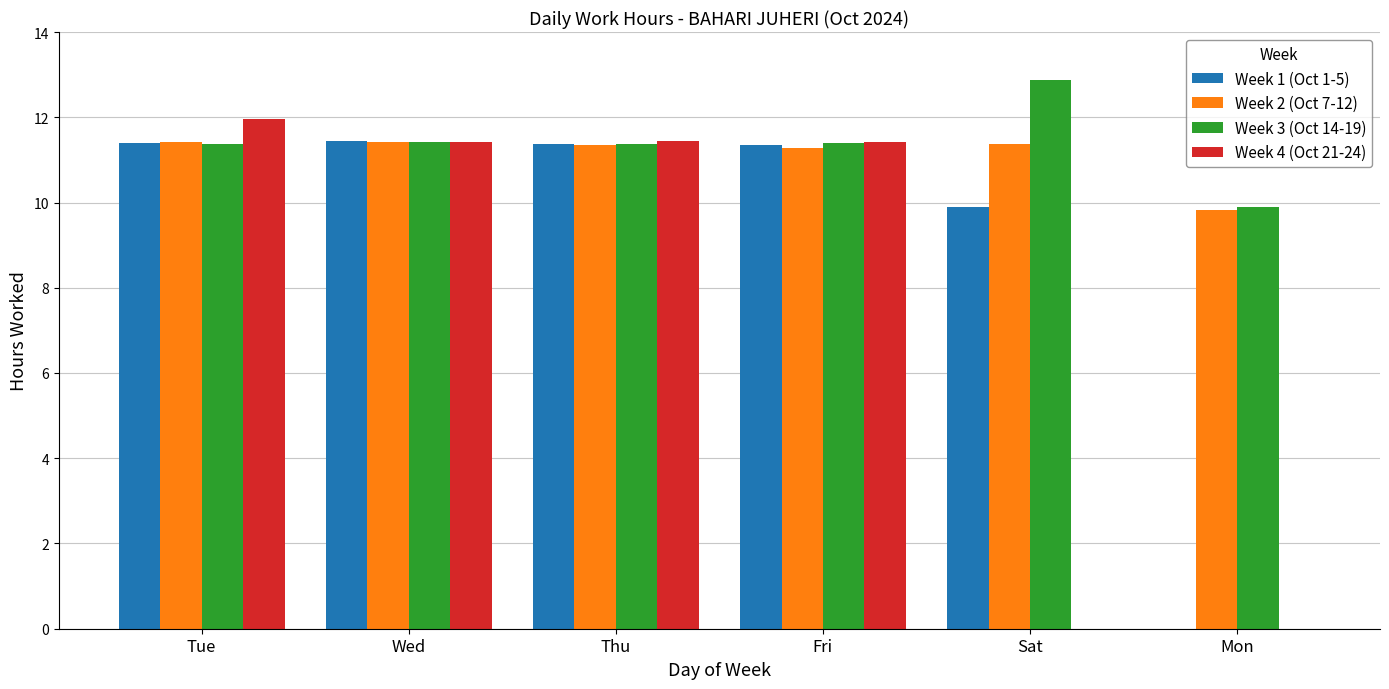

The value of Week 3 (Oct 14-19) at Wed is 4.4. True or false?

False